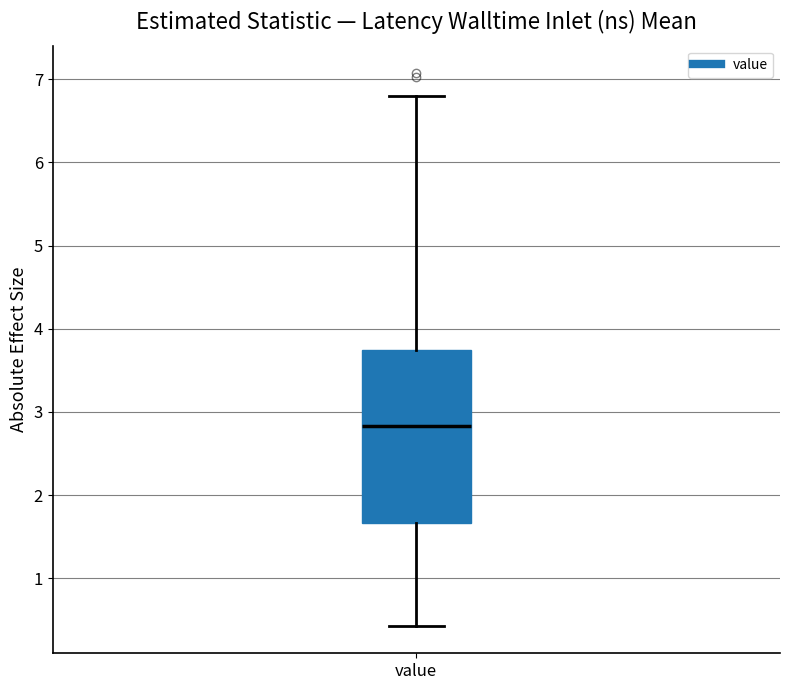

Read this box plot against the y-axis: the position of the median line, the range covered by the box, and the ends of both whiskers. The values are not printed on the chart, so give them approximately, as read against the axis.

median 2.8, box 1.7 to 3.7, whiskers 0.4 to 6.8